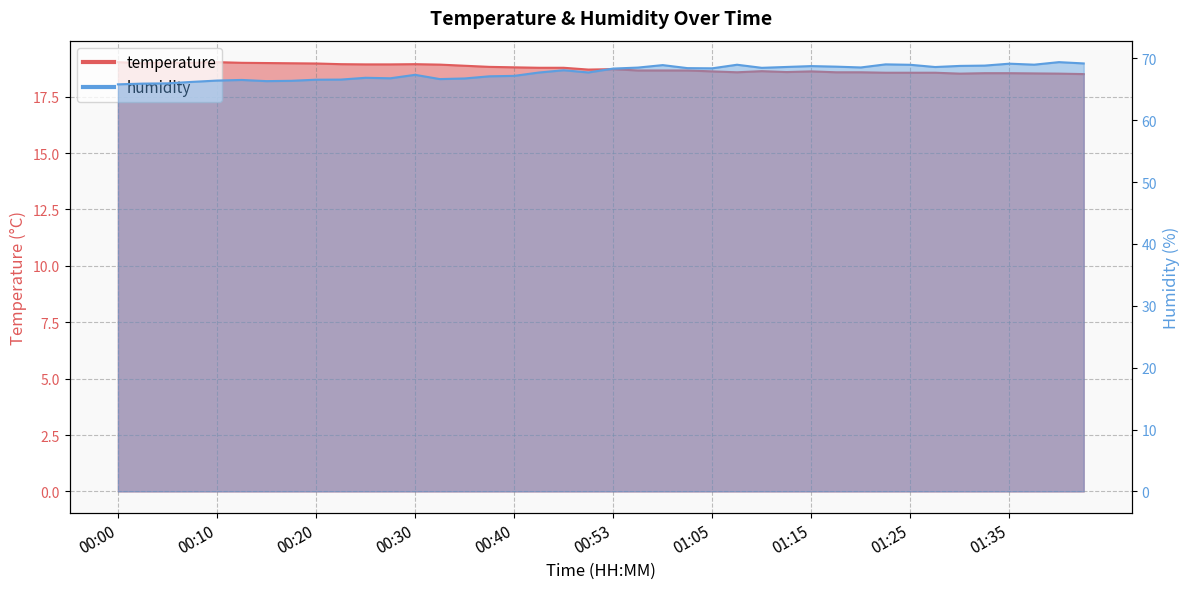

The value of temperature at 00:00 is 29.8. True or false?

False